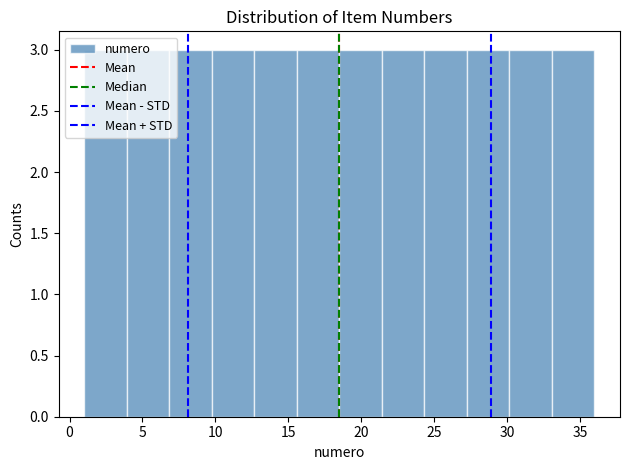

How tall is the bar that spans 33.0 to 36.0 on the x-axis? Neither the bar edges nor the heights are printed on the chart, so give them approximately, as read against the axes.

3